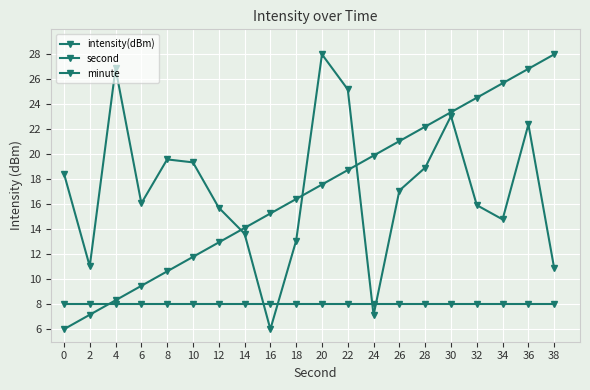

How many intersections are there between minute and intensity(dBm)?

4